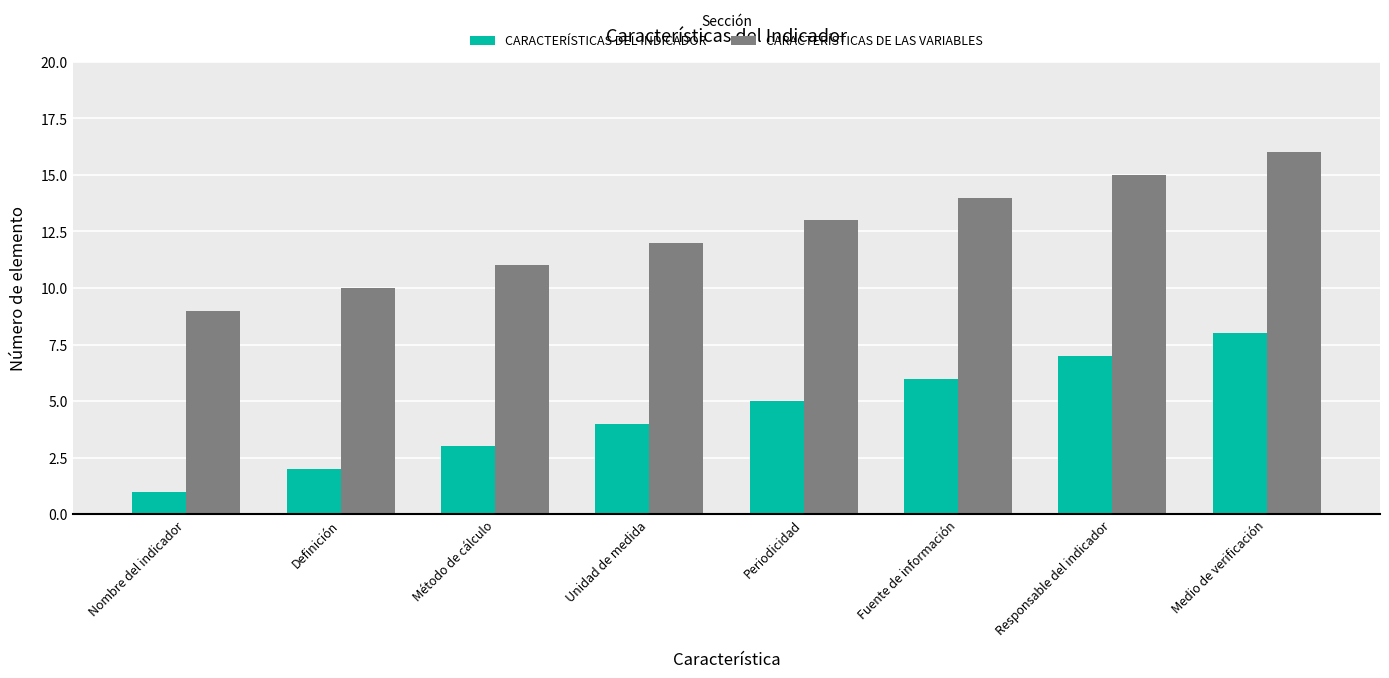

List the series in order of their peak value, lowest first.

CARACTERÍSTICAS DEL INDICADOR, CARACTERÍSTICAS DE LAS VARIABLES